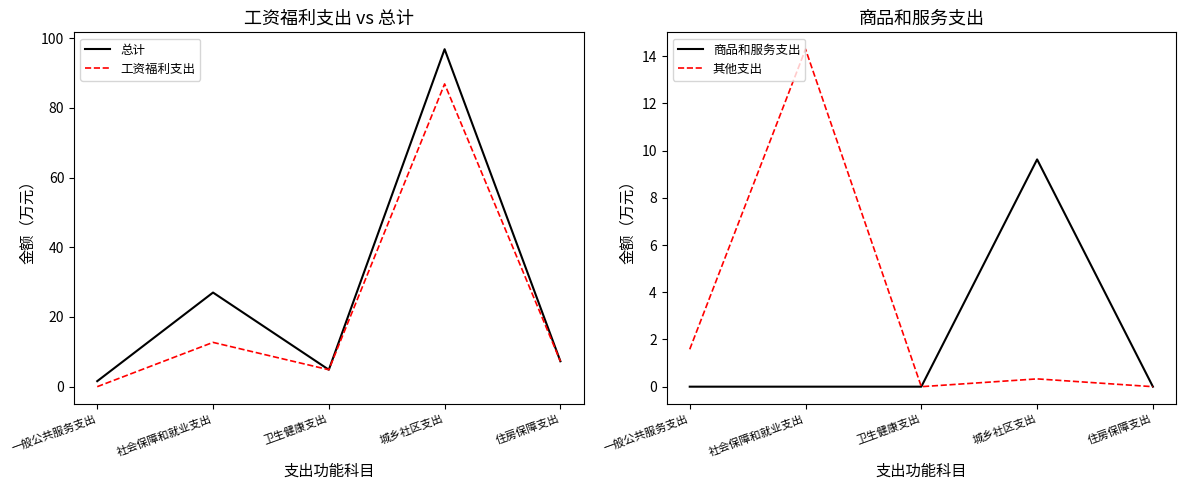

At which category is the sum across all series the highest?

城乡社区支出